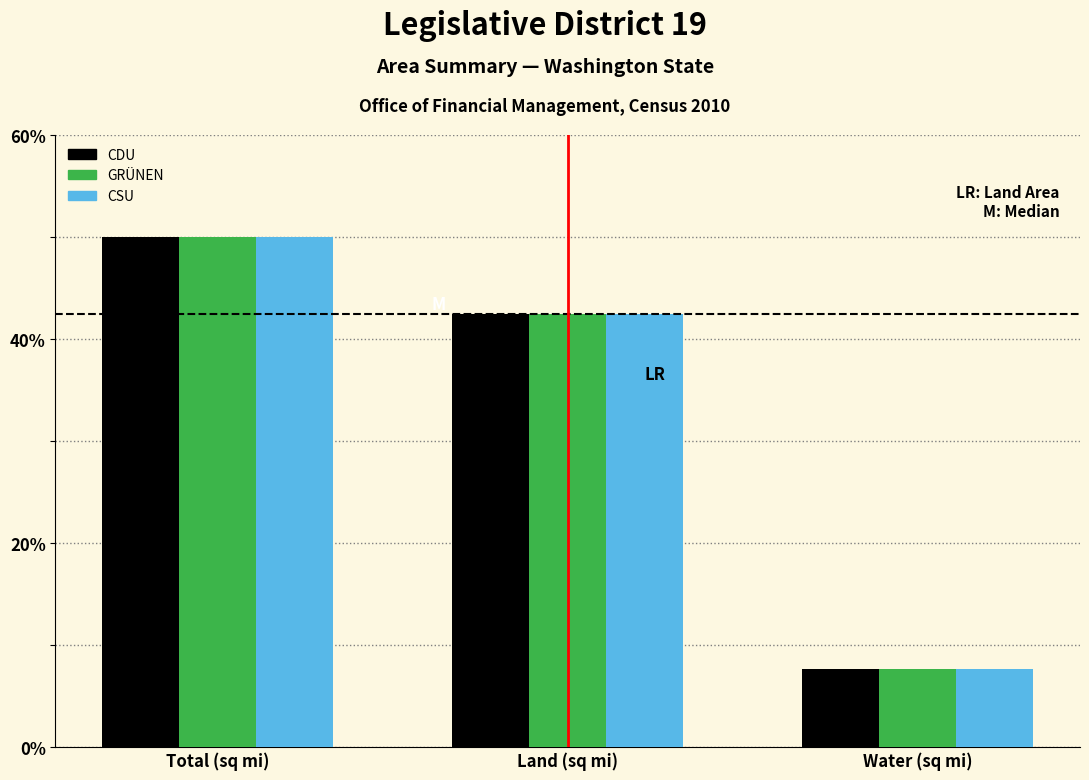

Reading left to right, extract all data points from this chart.

CDU: Total (sq mi)=50.0	Land (sq mi)=42.4	Water (sq mi)=7.6
GRÜNEN: Total (sq mi)=50.0	Land (sq mi)=42.4	Water (sq mi)=7.6
CSU: Total (sq mi)=50.0	Land (sq mi)=42.4	Water (sq mi)=7.6